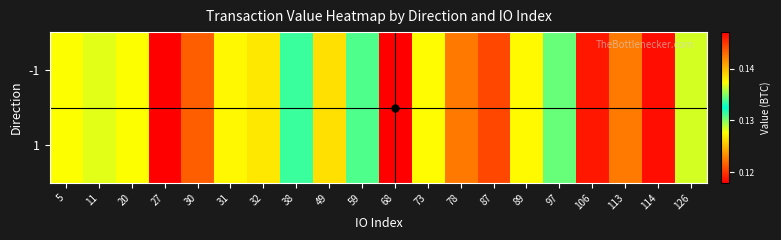

Reading left to right, what are all the values shown in this chart?

-1: 5=0.1	11=0.1	20=0.1	27=0.1	30=0.1	31=0.1	32=0.1	38=0.1	49=0.1	59=0.1	68=0.1	73=0.1	78=0.1	87=0.1	89=0.1	97=0.1	106=0.1	113=0.1	114=0.1	126=0.1
1: 5=0.1	11=0.1	20=0.1	27=0.1	30=0.1	31=0.1	32=0.1	38=0.1	49=0.1	59=0.1	68=0.1	73=0.1	78=0.1	87=0.1	89=0.1	97=0.1	106=0.1	113=0.1	114=0.1	126=0.1